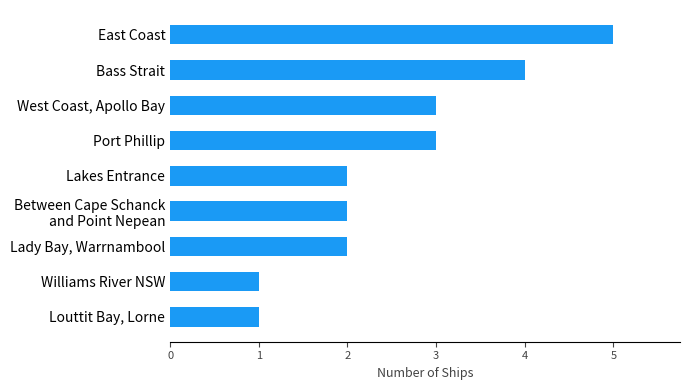

Count the number of data series in this chart.

1